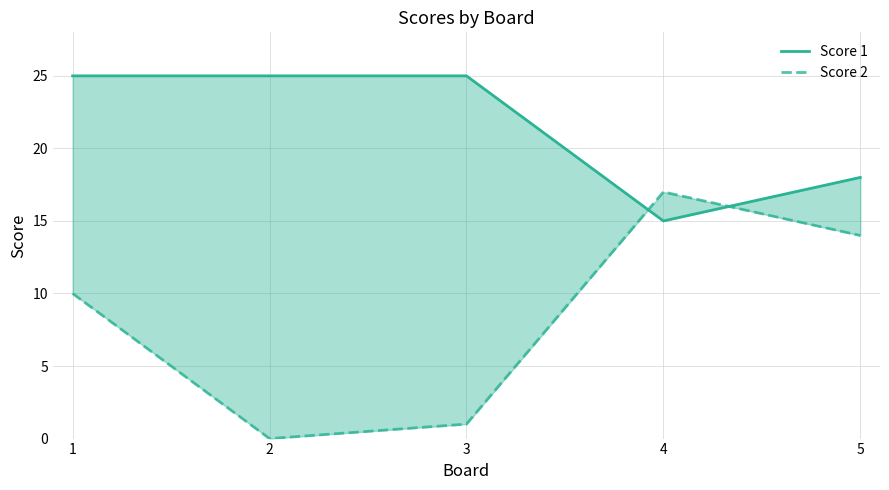

True or false: Score 1 and Score 2 intersect in this chart.

True